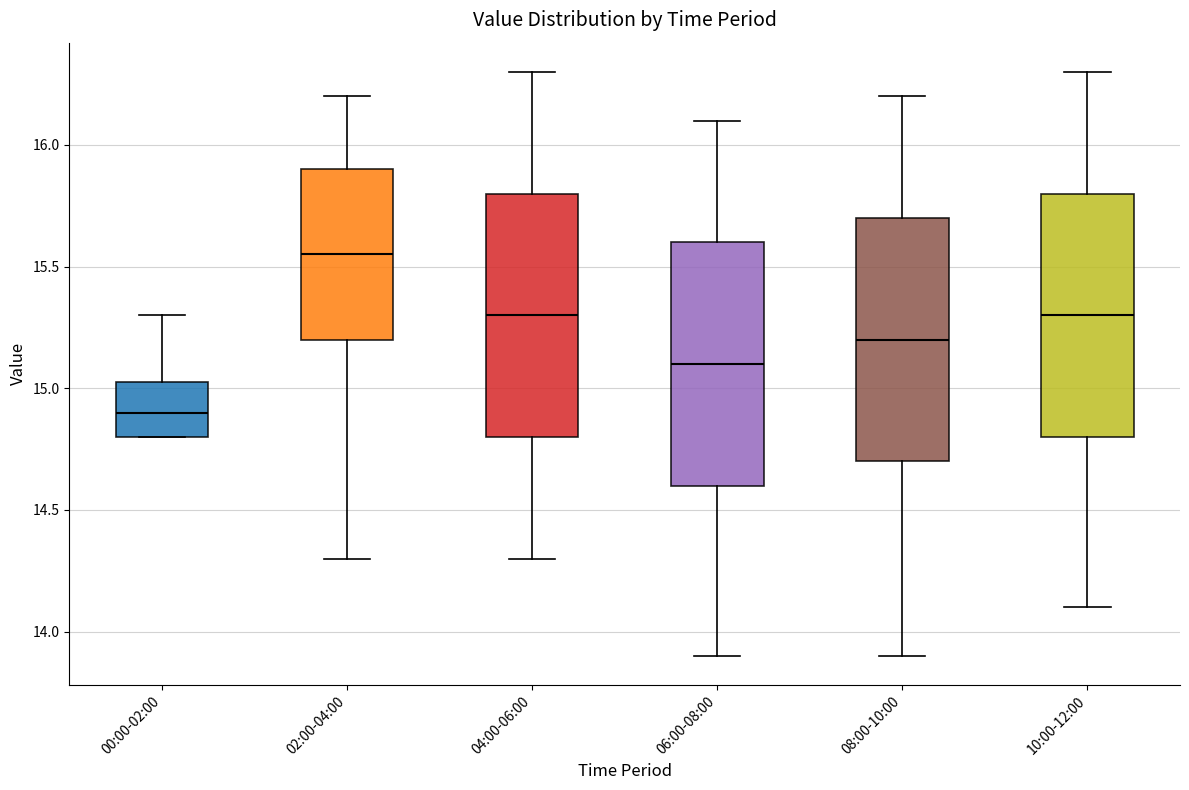

Reading left to right, transcribe this box plot: for each box, give where its median line is, the range the box spans, and where its two whiskers end, as read against the y-axis. The values are not printed on the chart, so give them approximately, as read against the axis.

00:00-02:00: median 14.90, box 14.80 to 15.05, whiskers 14.80 to 15.30
02:00-04:00: median 15.55, box 15.20 to 15.90, whiskers 14.30 to 16.20
04:00-06:00: median 15.30, box 14.80 to 15.80, whiskers 14.30 to 16.30
06:00-08:00: median 15.10, box 14.60 to 15.60, whiskers 13.90 to 16.10
08:00-10:00: median 15.20, box 14.70 to 15.70, whiskers 13.90 to 16.20
10:00-12:00: median 15.30, box 14.80 to 15.80, whiskers 14.10 to 16.30